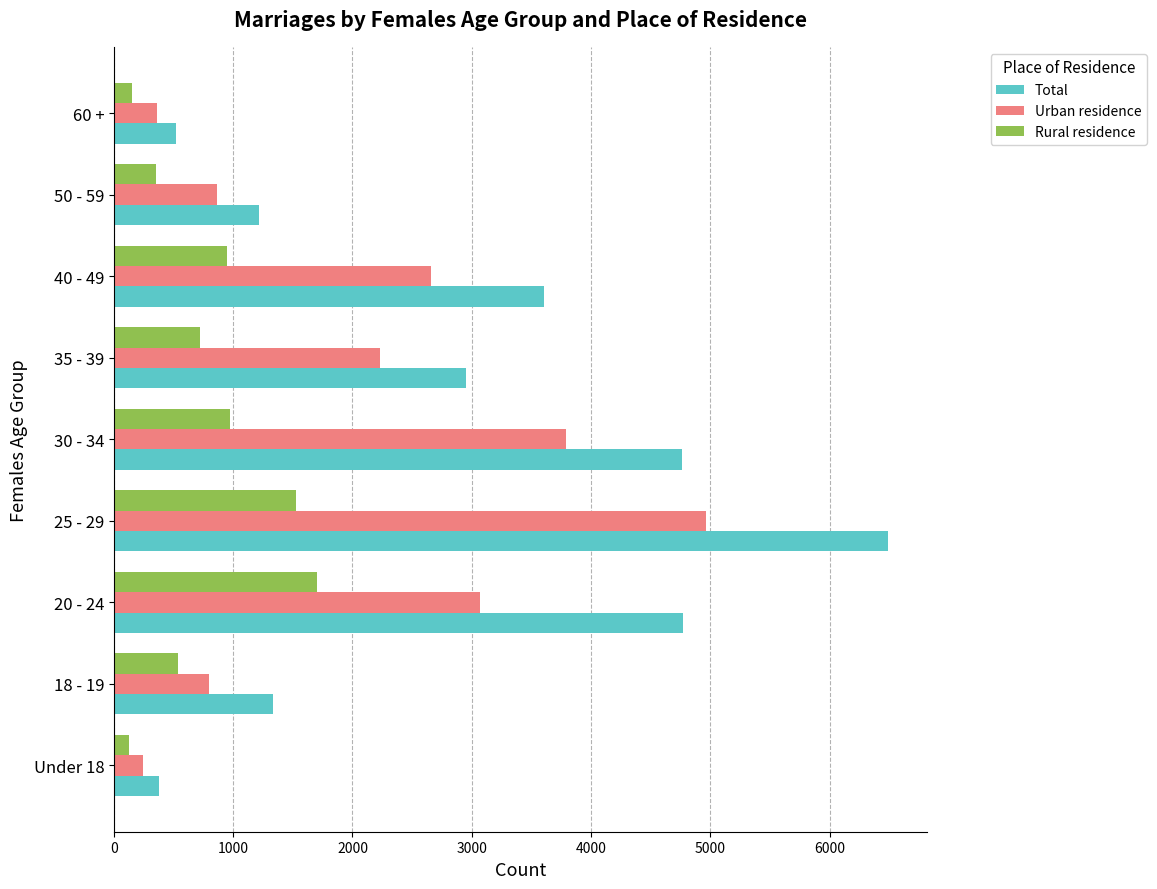

What is the highest value of the Rural residence series?

1699